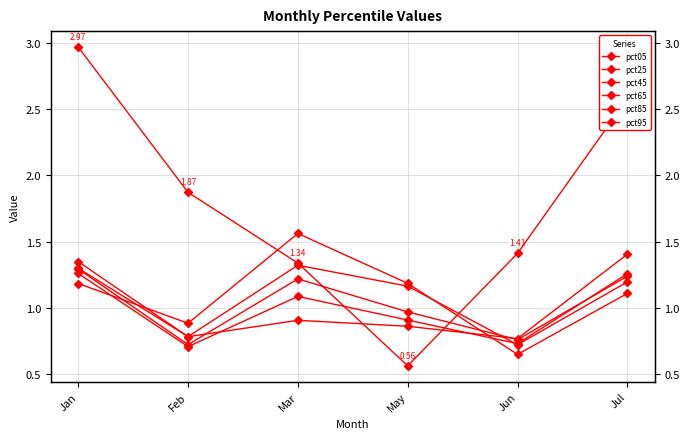

Where is the first local maximum for pct85?

Mar